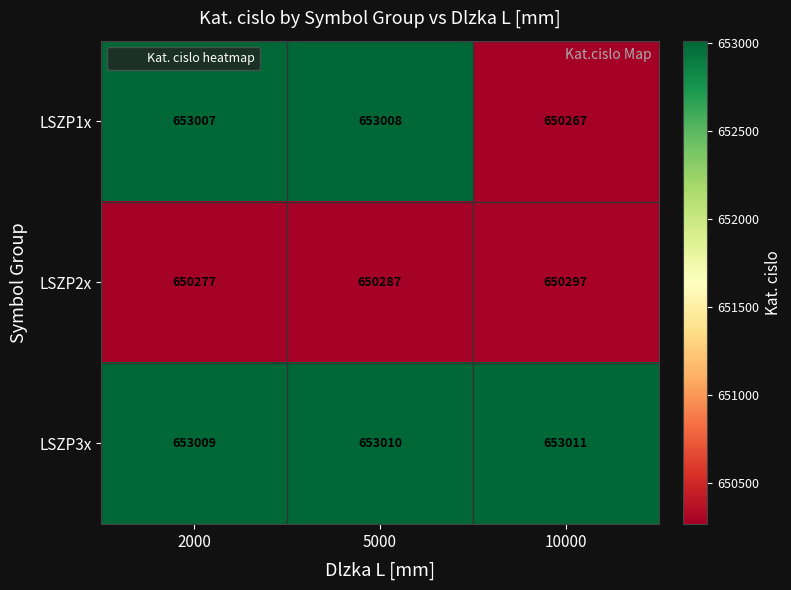

Reading right to left, transcribe all the data shown in this chart.

LSZP1x: 10000=650267	5000=653008	2000=653007
LSZP2x: 10000=650297	5000=650287	2000=650277
LSZP3x: 10000=653011	5000=653010	2000=653009